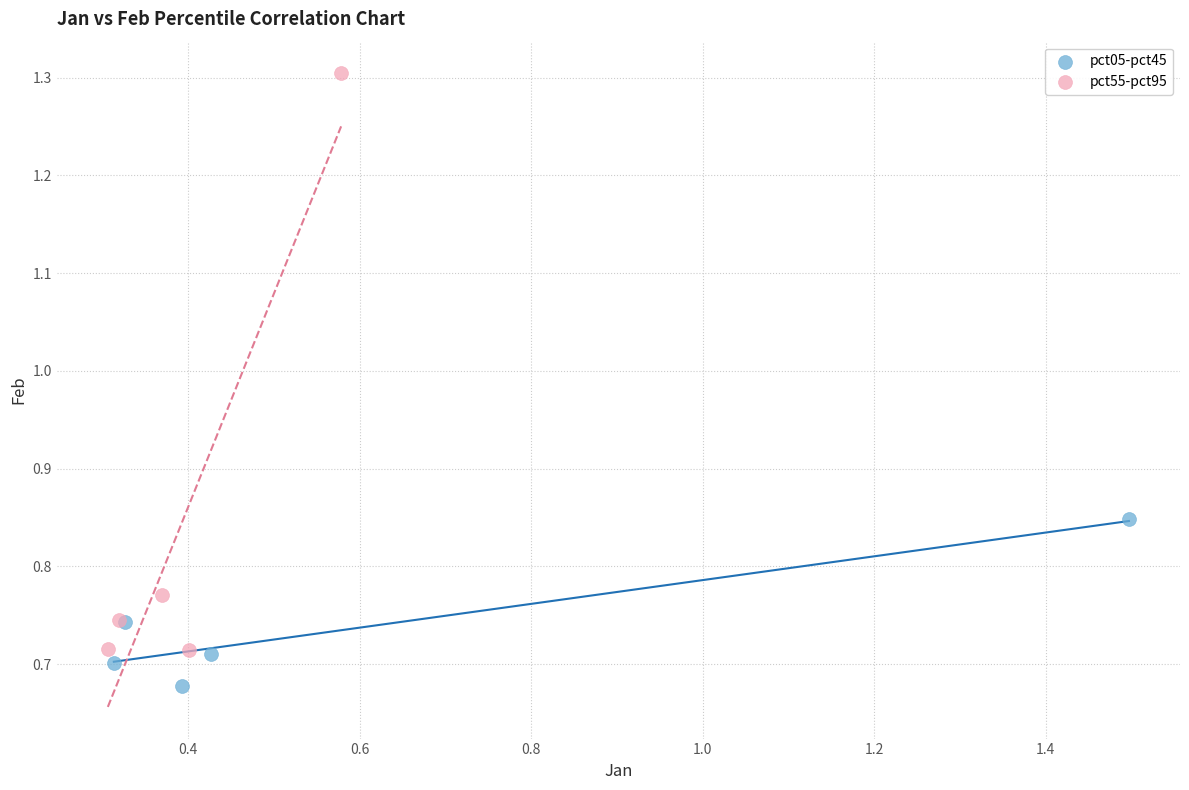

Which series contains the lowest Y value?

pct05-pct45